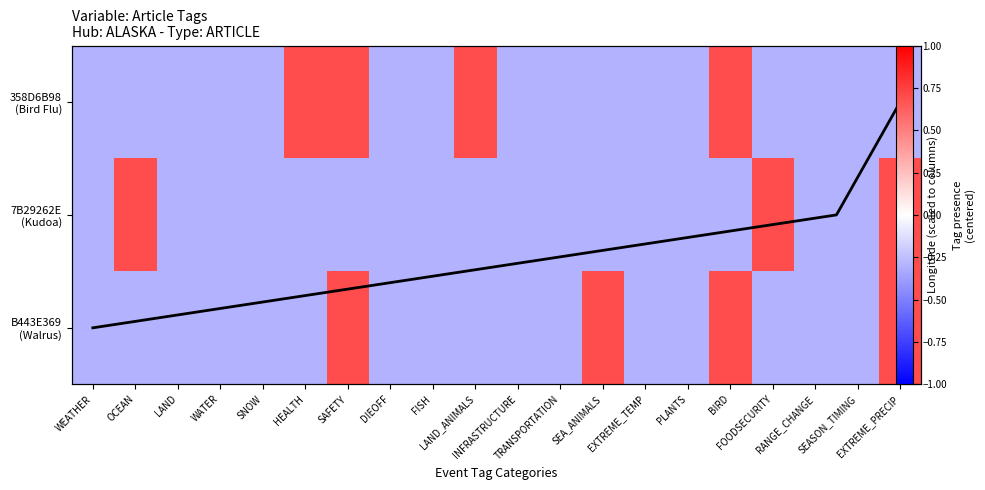

The value of B443E369-2EED-442B-A6C5-0945A95EB314 at RANGE_CHANGE is -0.3. True or false?

True